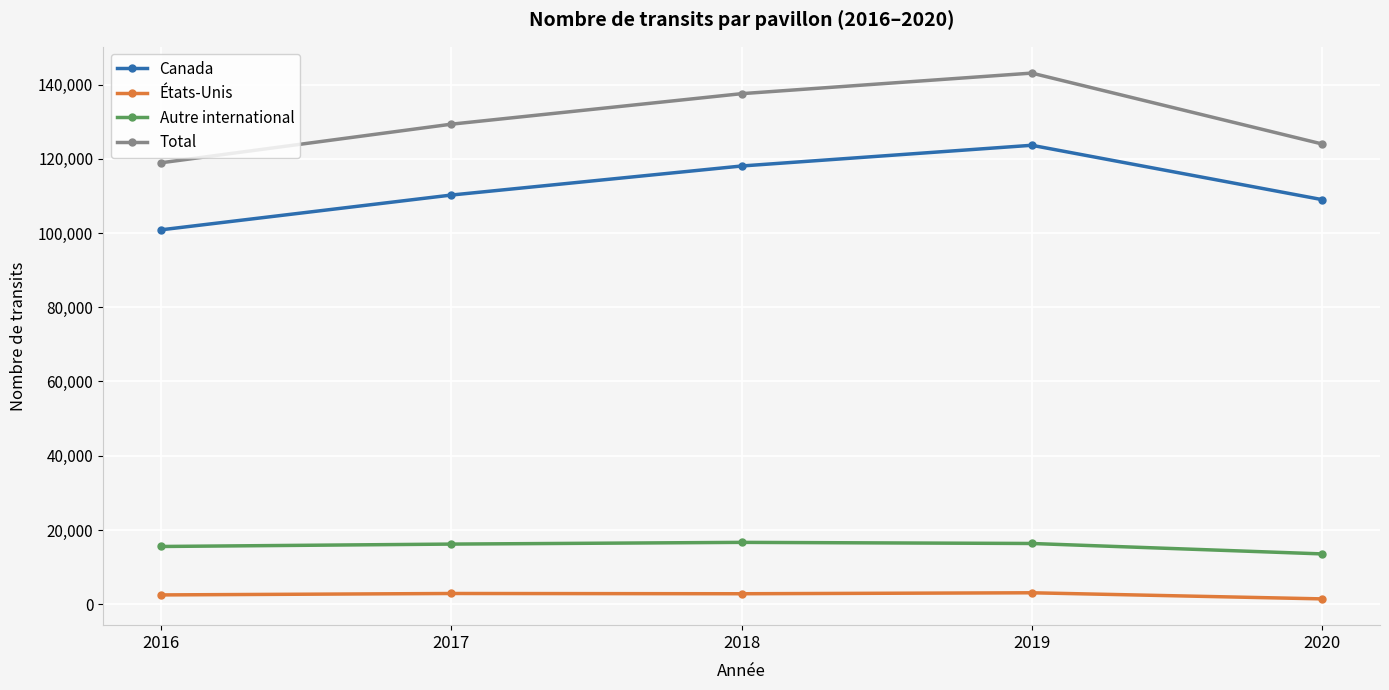

Read the Autre international value at 2017, to the nearest 10.

16200